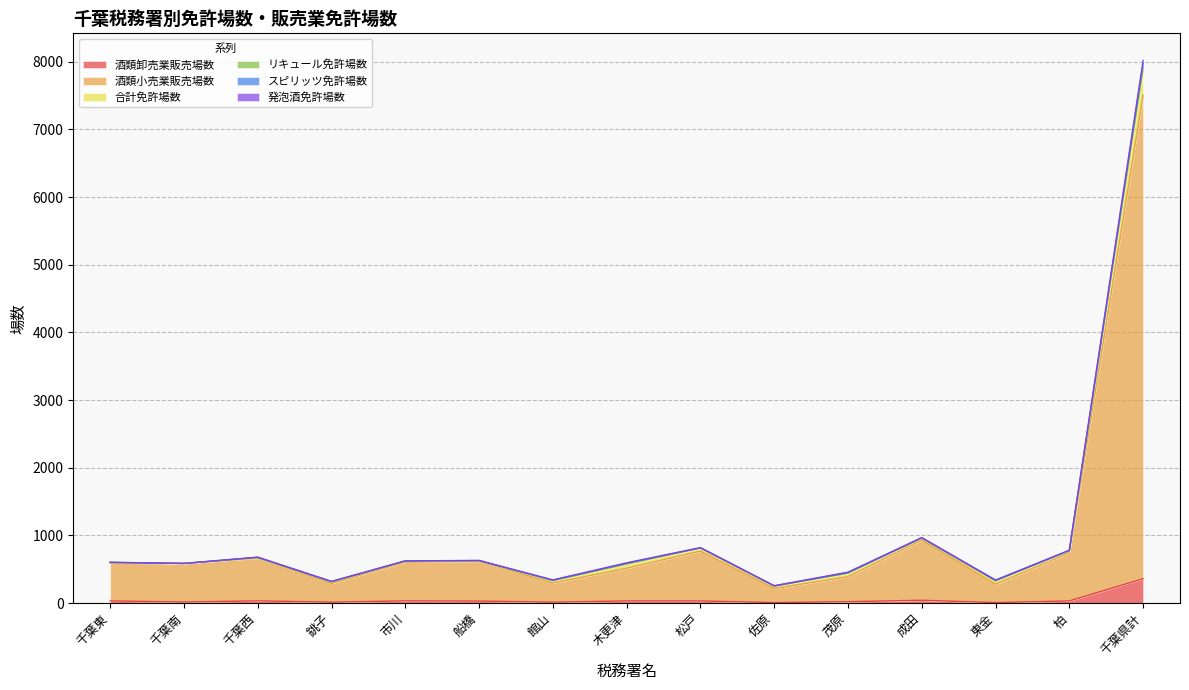

True or false: 酒類小売業販売場数 and 酒類卸売業販売場数 intersect in this chart.

False